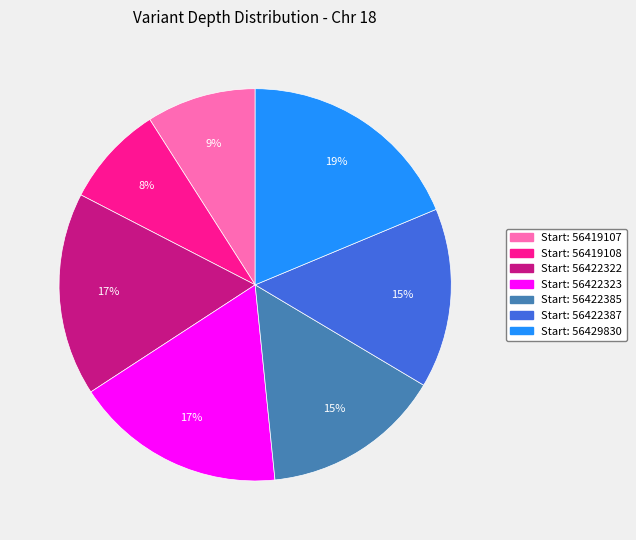

Is there any slice that represents more than half of the pie?

No